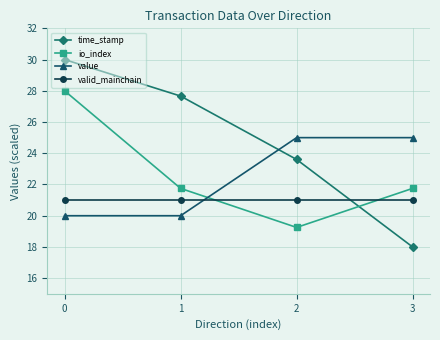

Rank the series by their maximum value, from highest to lowest.

time_stamp, io_index, value, valid_mainchain